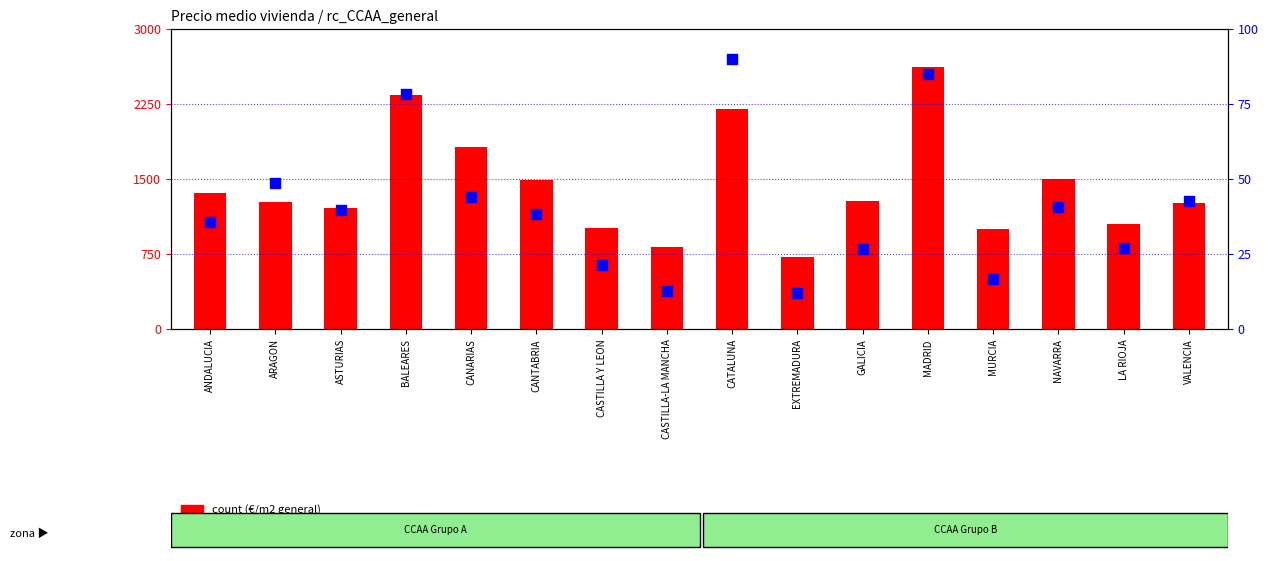

Which series contains the highest Y value?

count